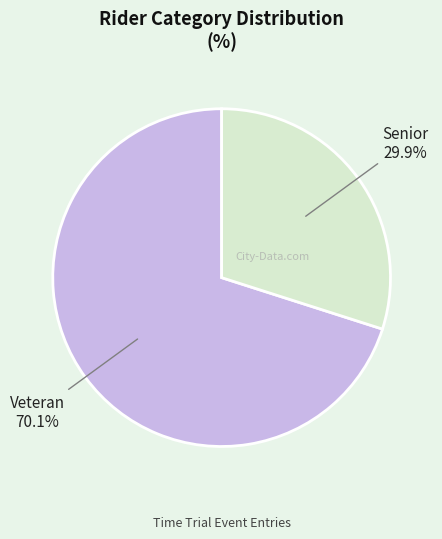

Is it true that Senior is 44% of the pie?

False